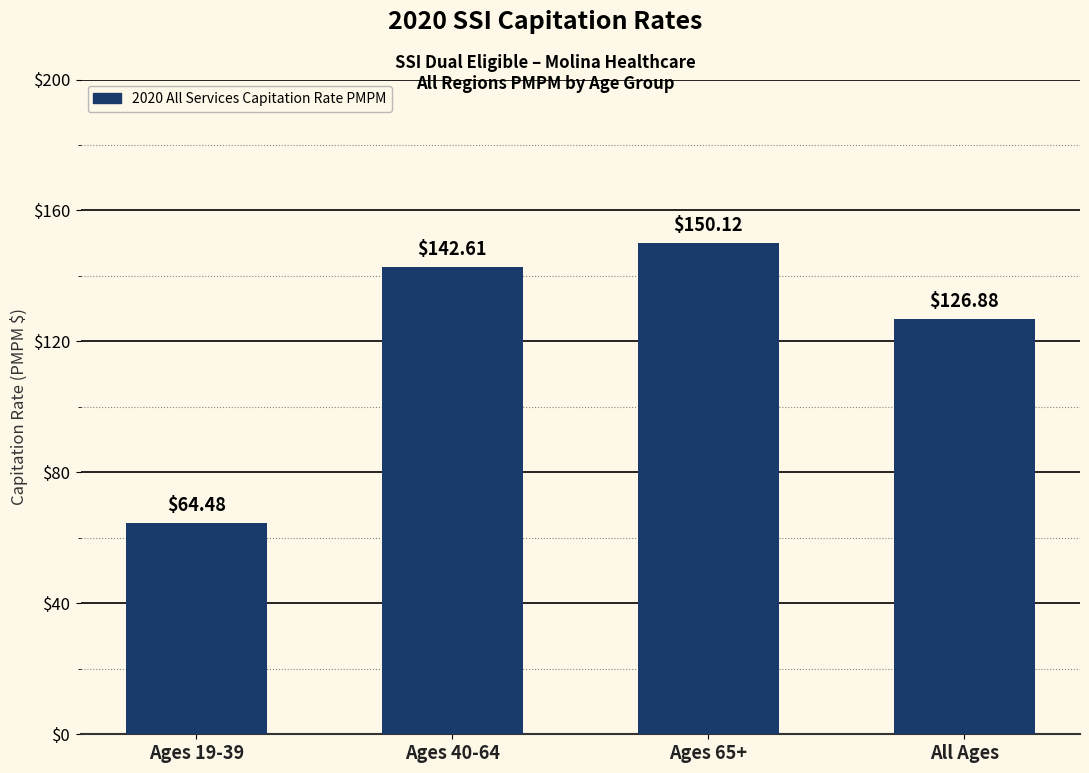

Reading left to right, extract all data points from this chart.

64.5	142.6	150.1	126.9